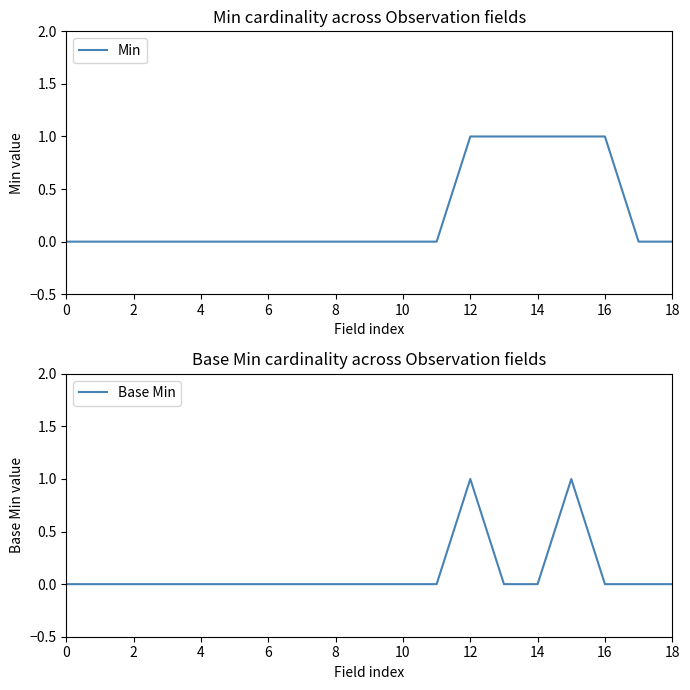

Reading right to left, transcribe all the data shown in this chart.

Min: 0	0	1	1	1	1	1	0	0	0	0	0	0	0	0	0	0	0	0
Base Min: 0	0	0	1	0	0	1	0	0	0	0	0	0	0	0	0	0	0	0